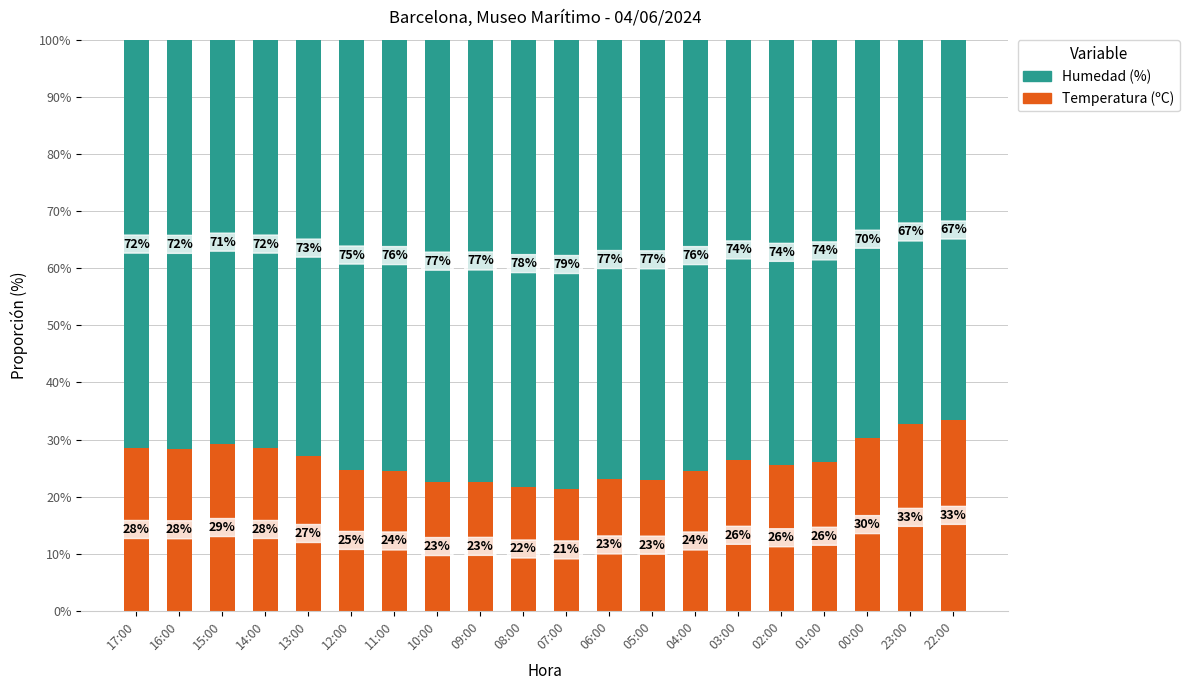

Is it true that Temperatura (ºC) equals 5.5 at 02:00?

False